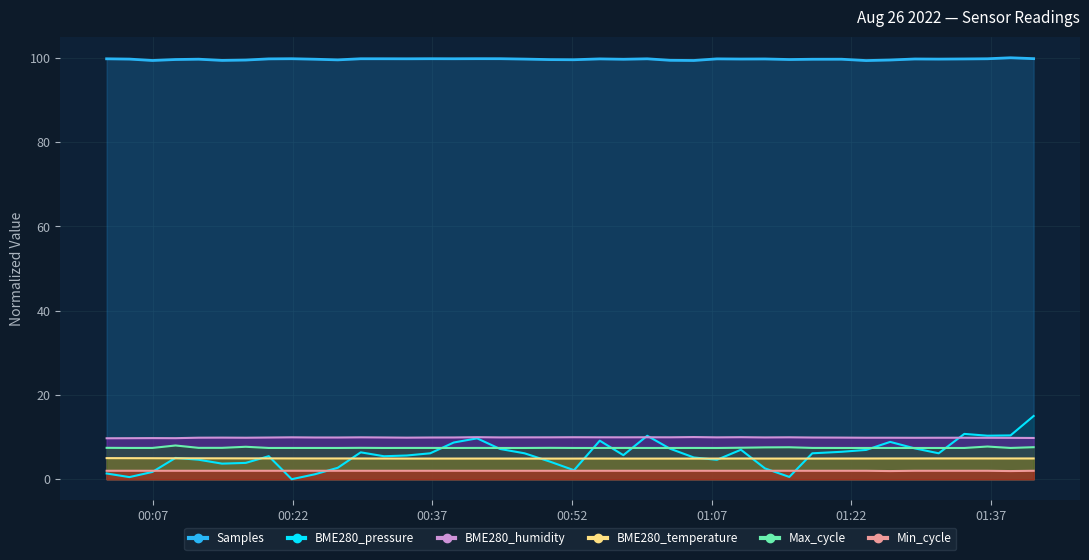

What are all the series names shown in the legend?

Samples, BME280_pressure, BME280_humidity, BME280_temperature, Max_cycle, Min_cycle